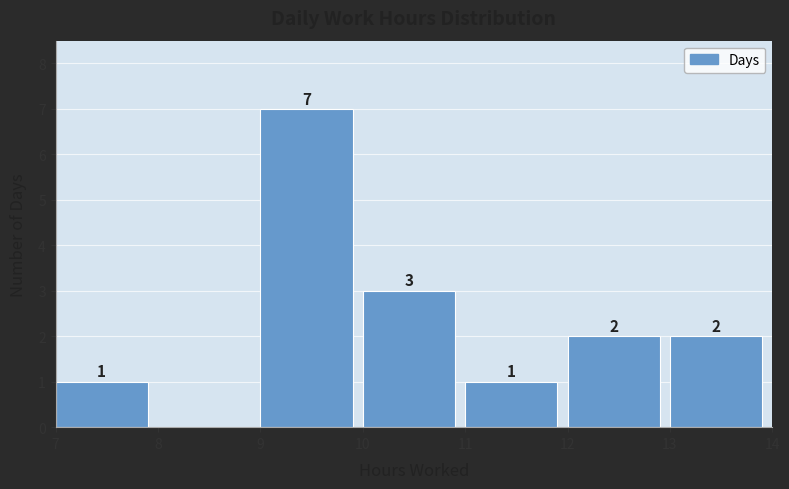

Over which range of the x-axis is the bar tallest?

9 to 10